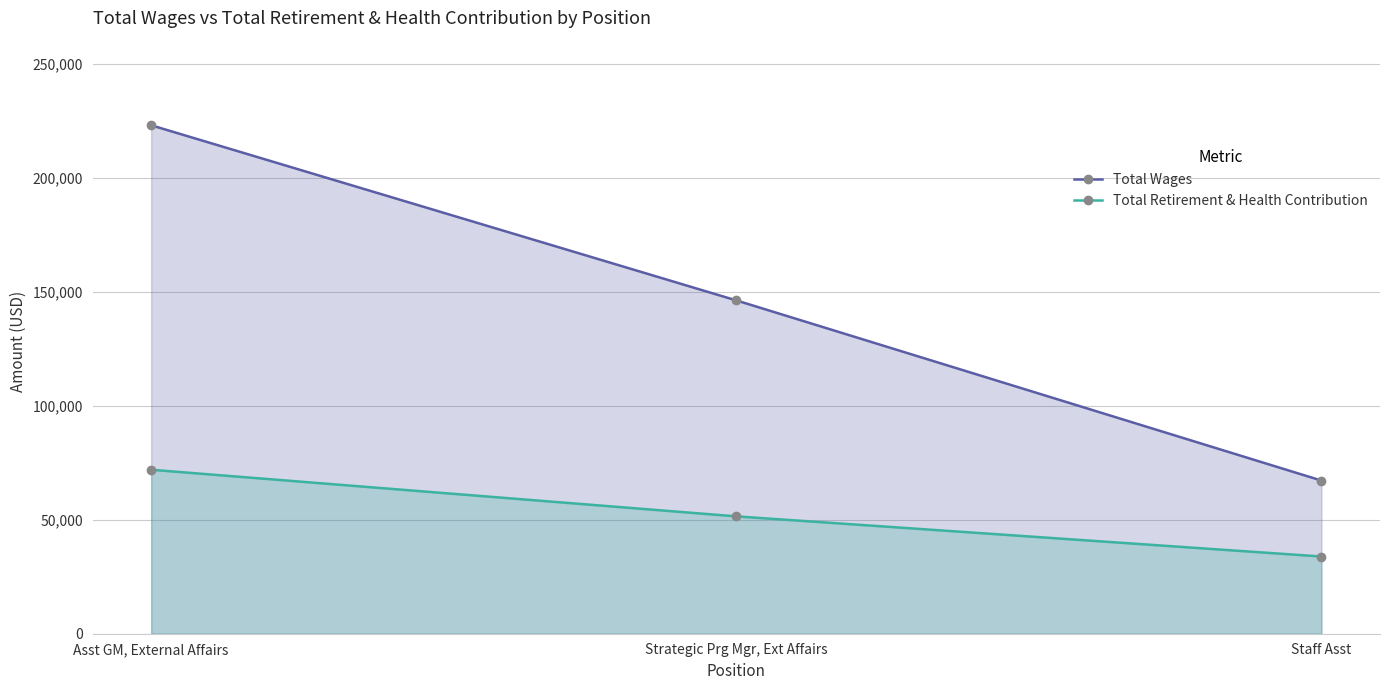

Reading right to left, list all the values displayed in this chart.

Total Wages: 67218	146299	223170
Total Retirement & Health Contribution: 33885	51512	71971